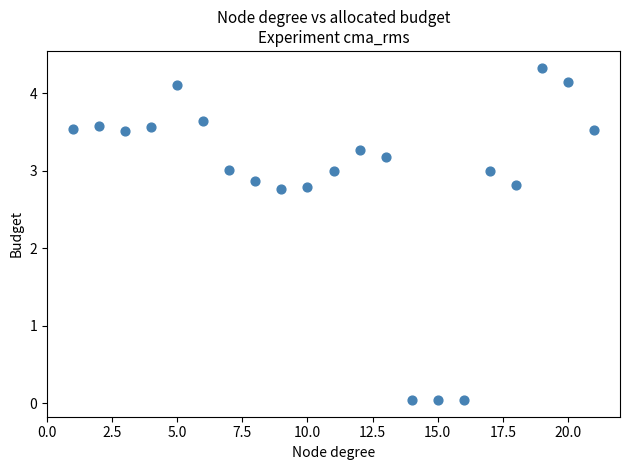

What is the range of Y values (max minus min)?

4.3